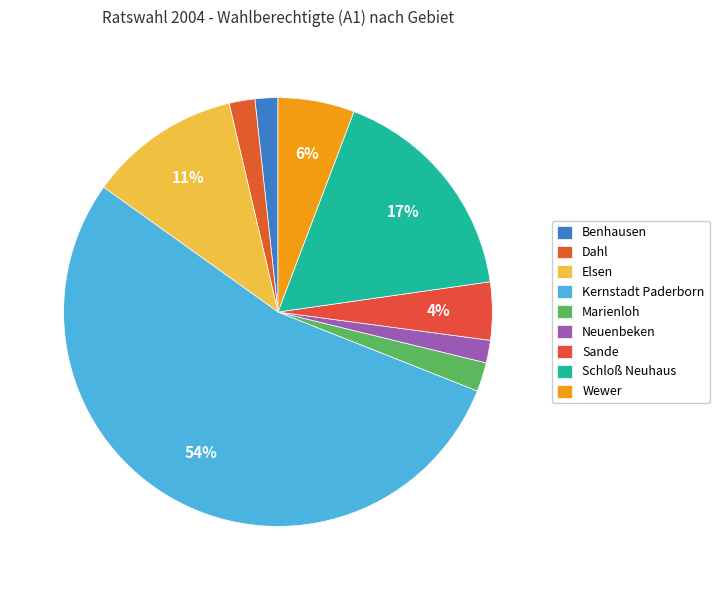

True or false: Dahl accounts for 2% of the total.

True